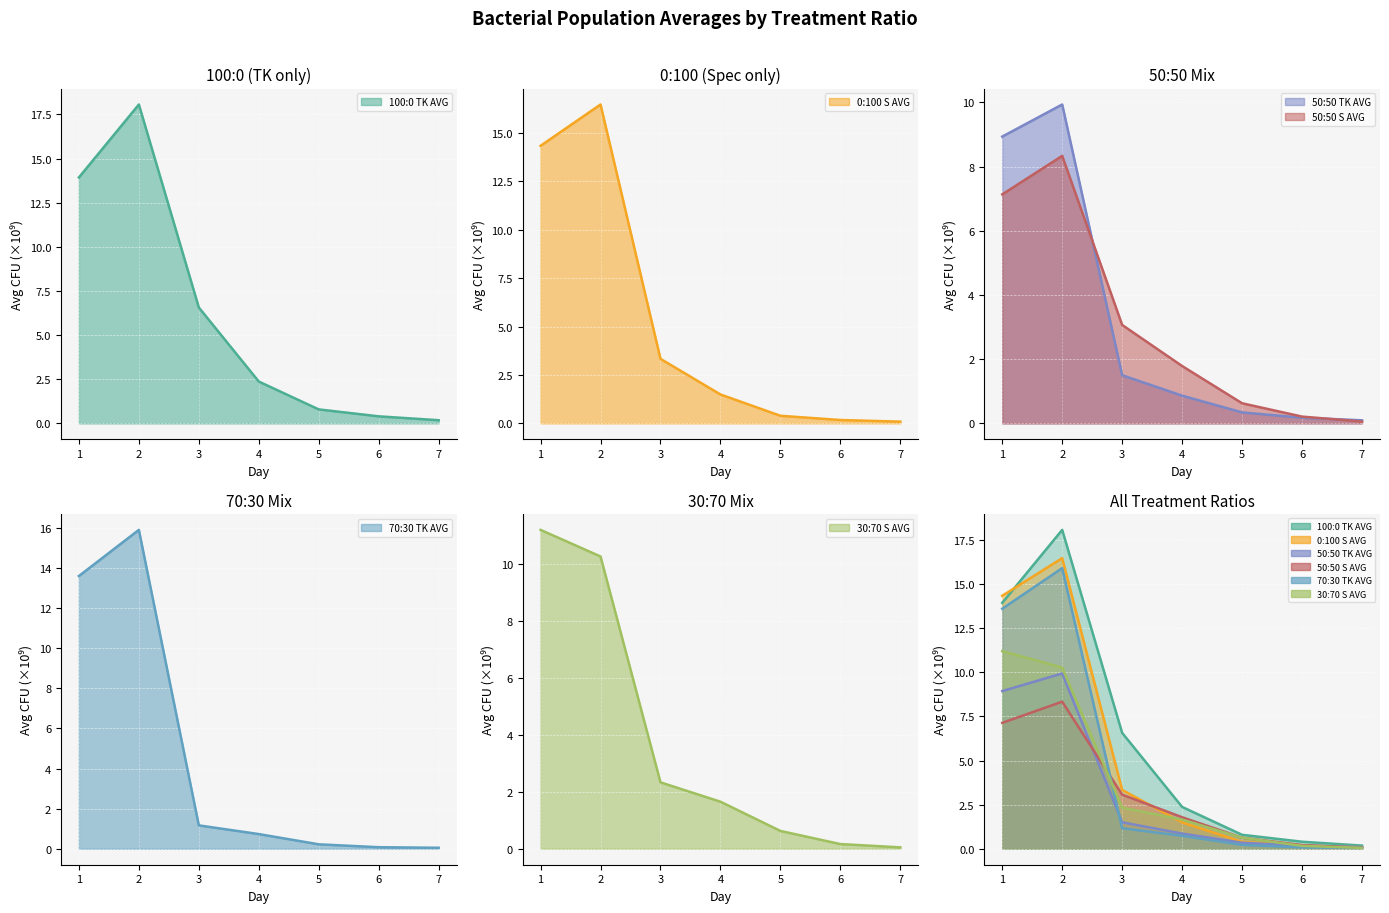

At which category is the sum across all series the highest?

2